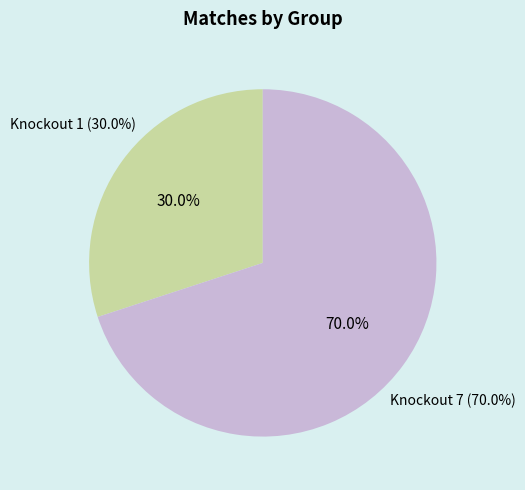

Does any single category account for the majority?

Yes